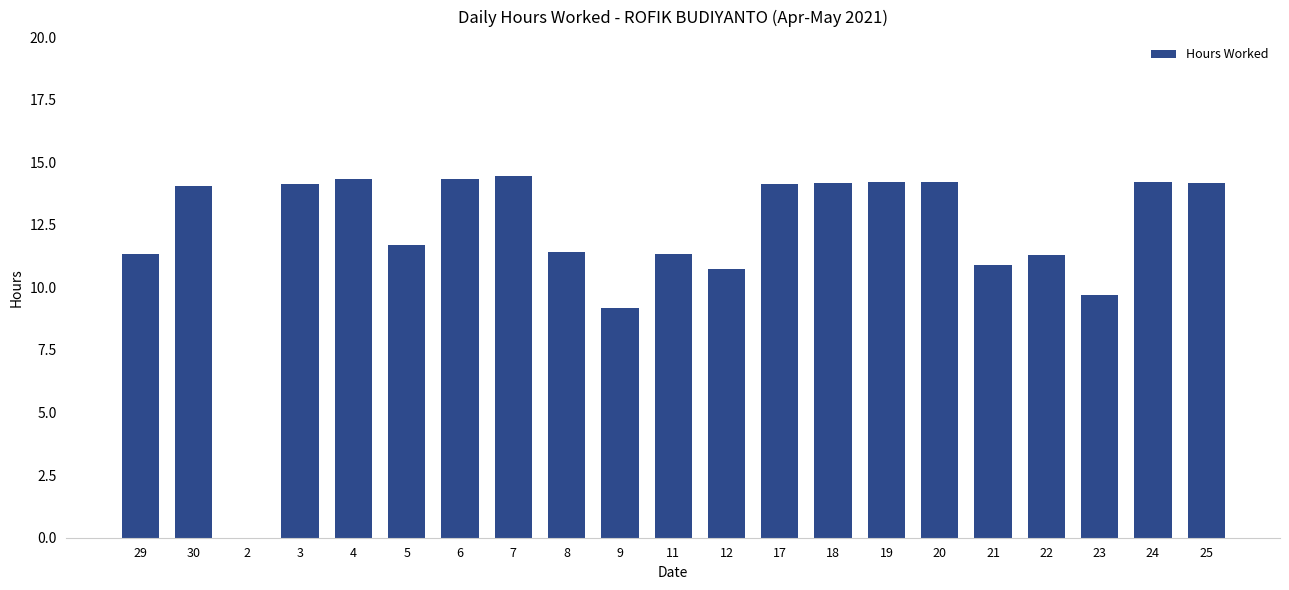

At which label is the value closest to 7?

9